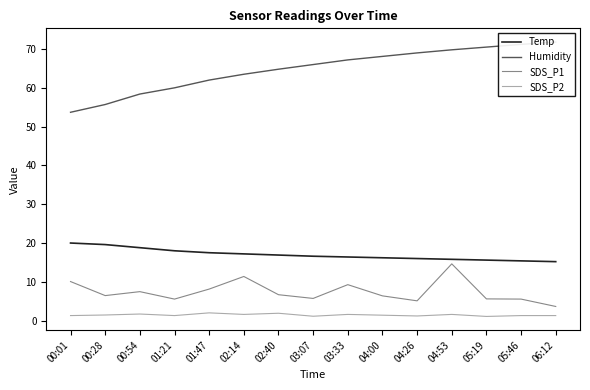

Which label corresponds to the smallest value in the chart?

05:19